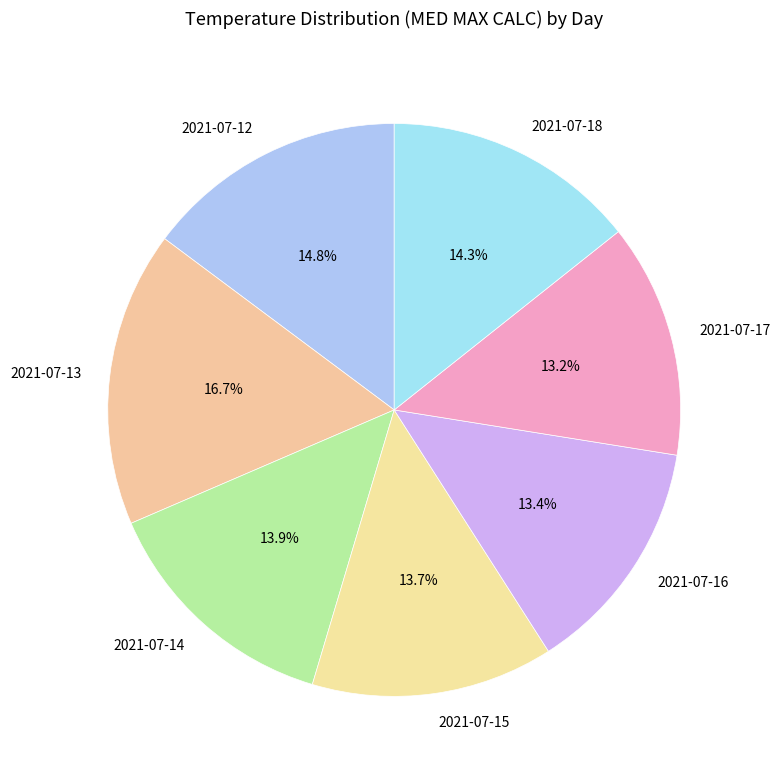

Is 2021-07-12 the majority of the pie?

No